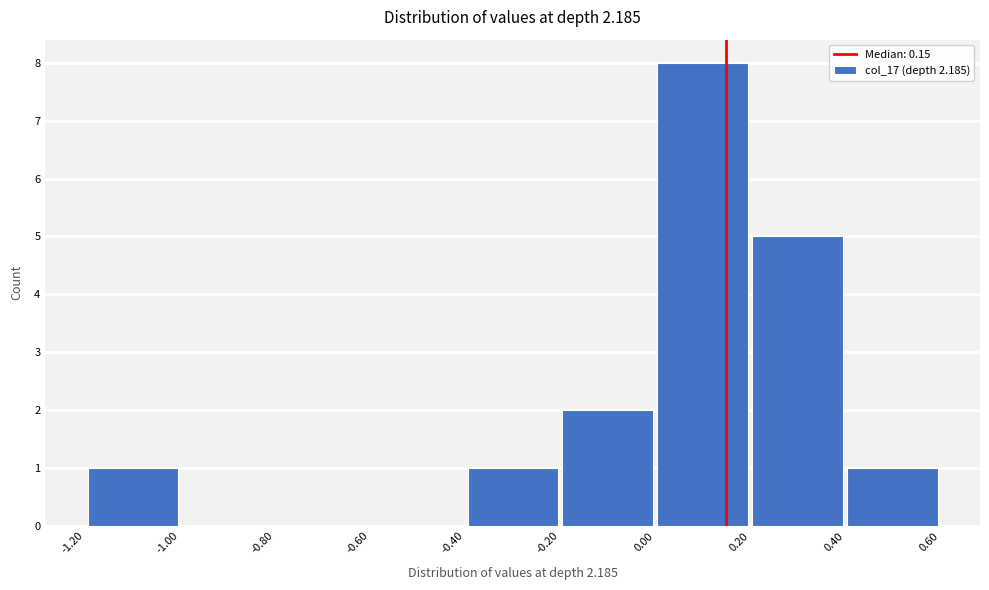

Over which range of the x-axis is the bar tallest?

0.00 to 0.20